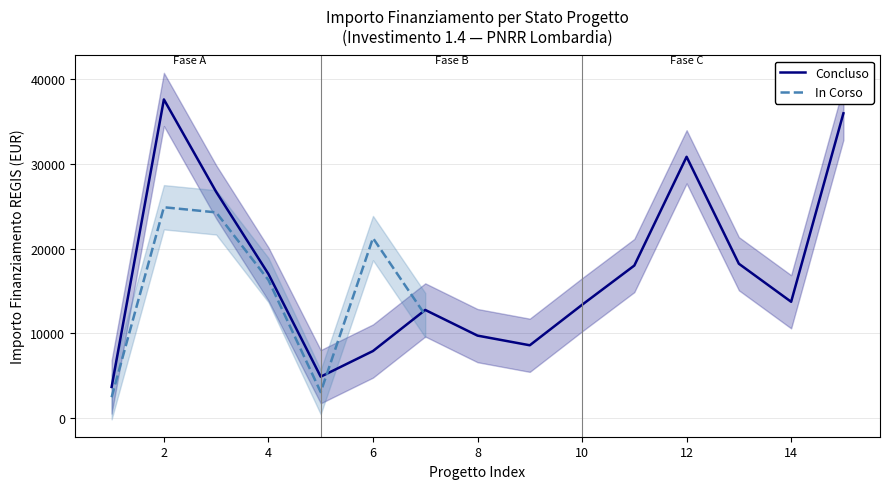

What is the maximum value for In Corso?

24887